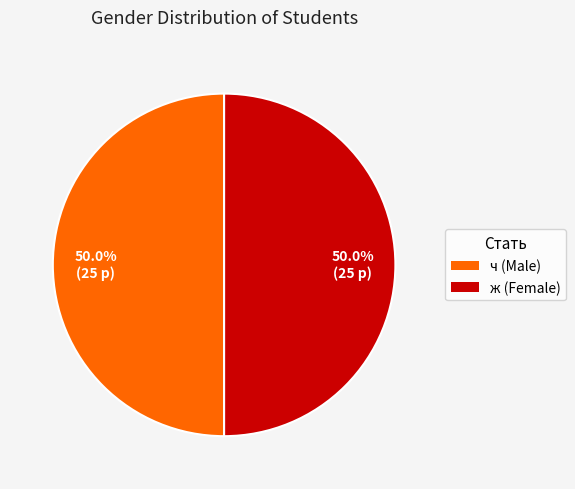

What is the total percentage of ч and ж?

100.0%